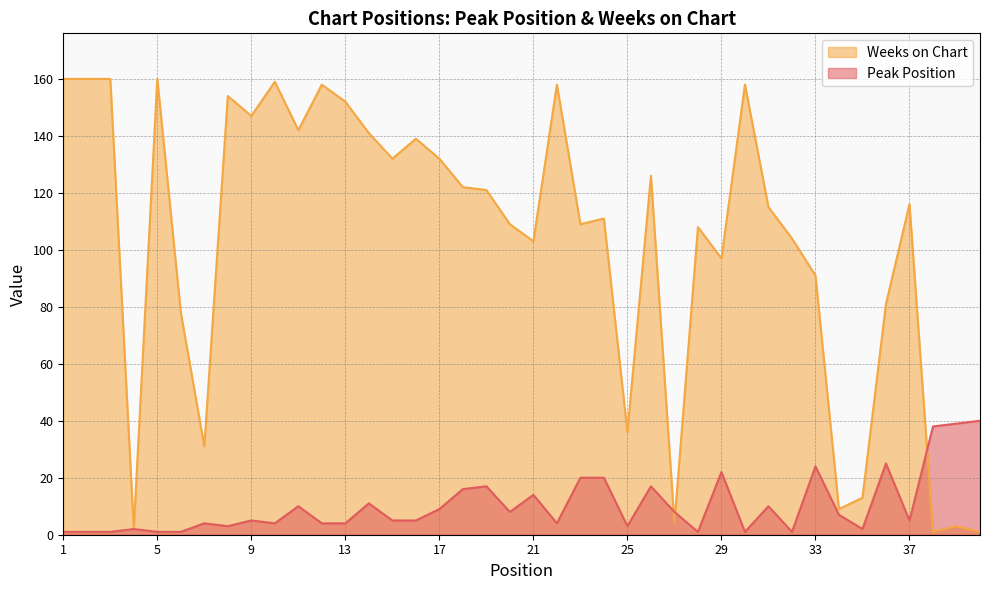

Reading right to left, list all the values displayed in this chart.

Peak Position: 40	39	38	5	25	2	7	24	1	10	1	22	1	8	17	3	20	20	4	14	8	17	16	9	5	5	11	4	4	10	4	5	3	4	1	1	2	1	1	1
Weeks on Chart: 1	3	1	116	81	13	9	91	104	115	158	97	108	4	126	36	111	109	158	103	109	121	122	132	139	132	141	152	158	142	159	147	154	31	78	160	2	160	160	160